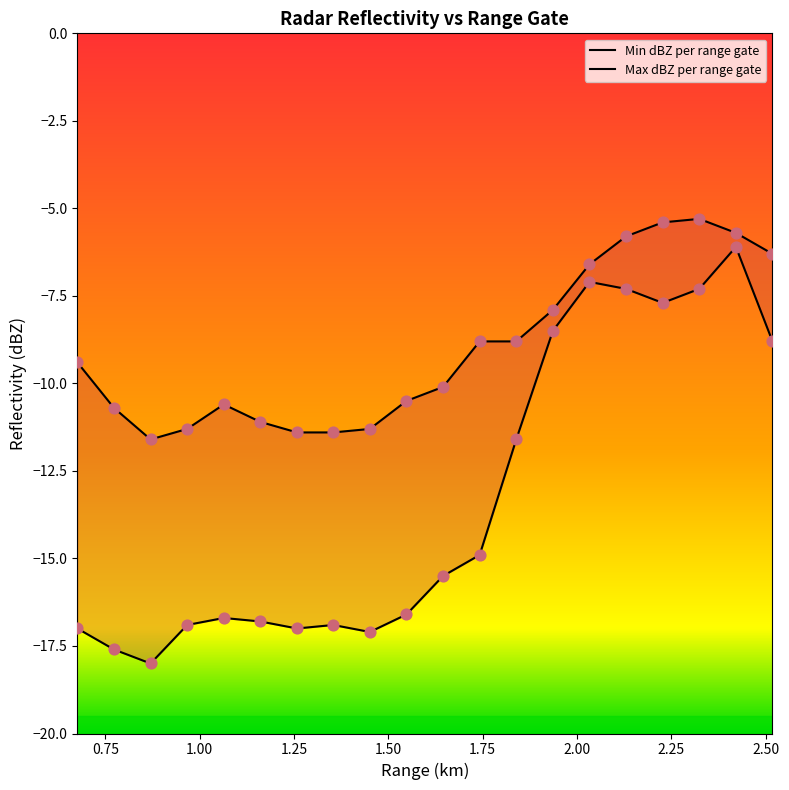

At how many categories does at least one series exceed -13?

20